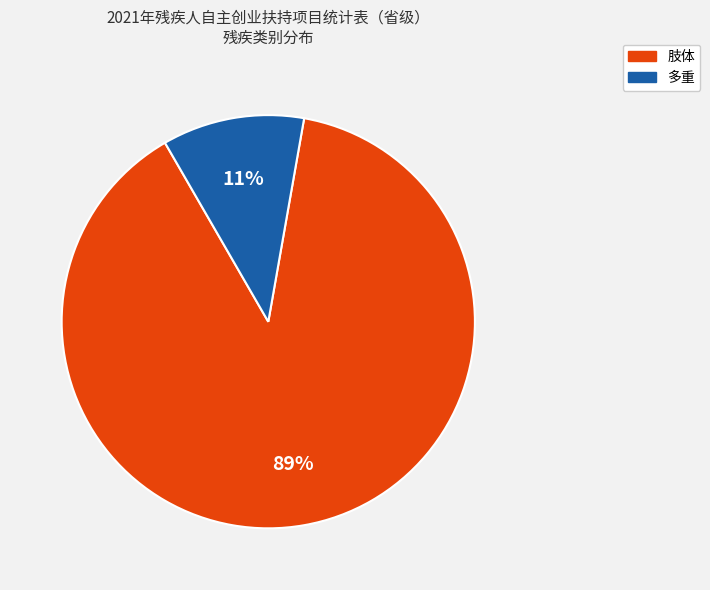

True or false: 多重 accounts for 11% of the total.

True